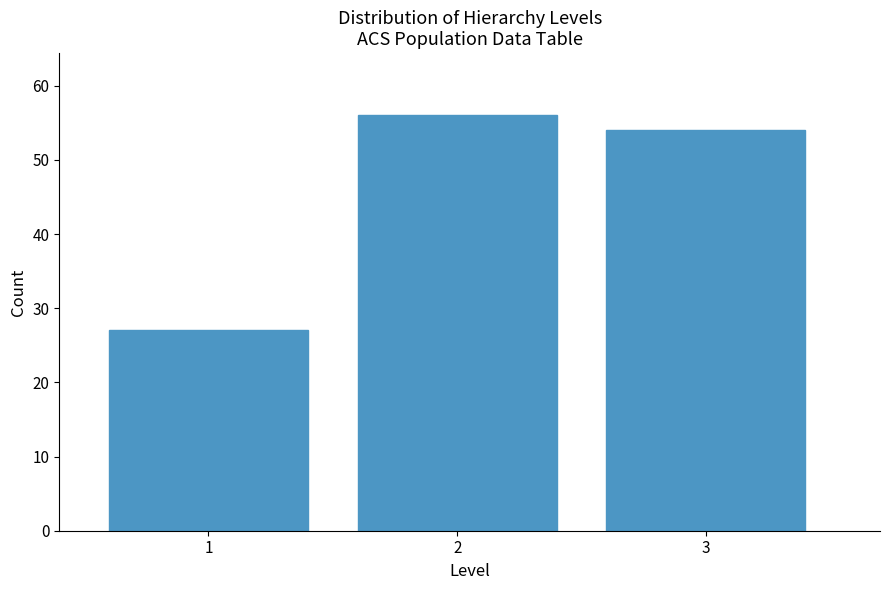

Reading right to left, extract all data points from this chart.

54	56	27